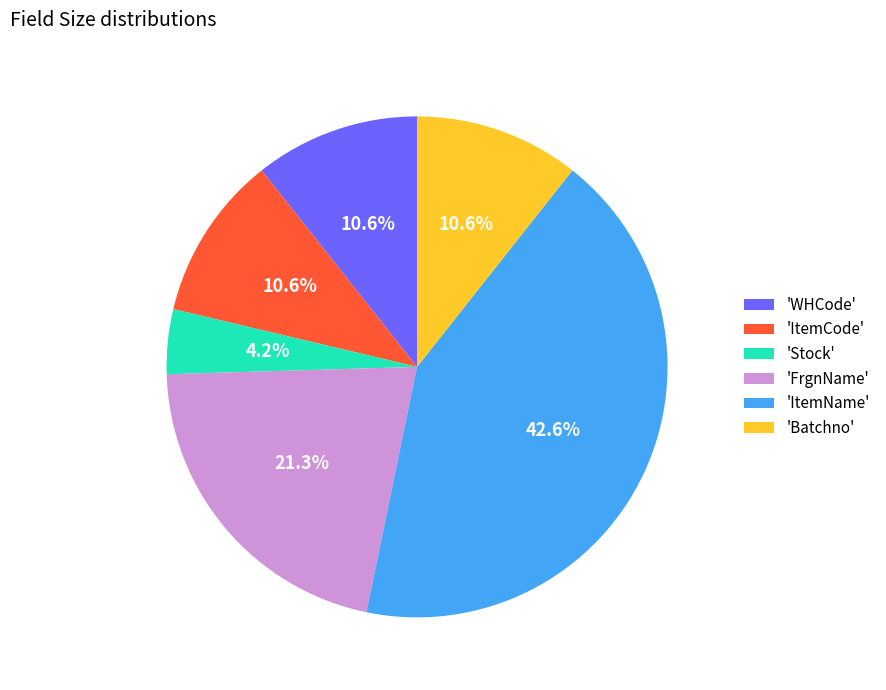

How many segments does this pie chart have?

6